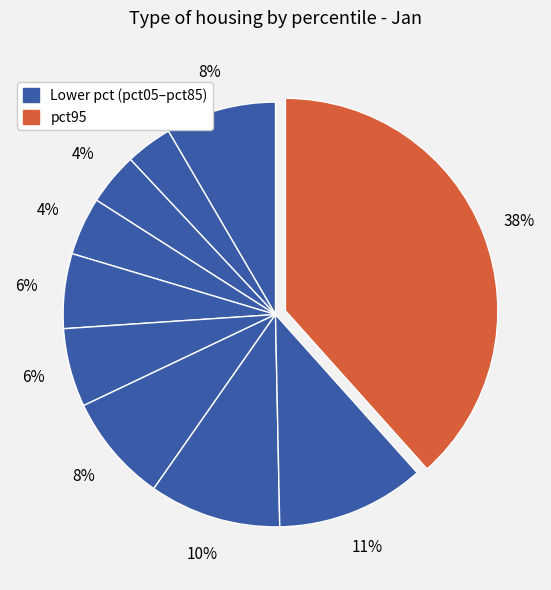

Count the number of slices in the pie.

10